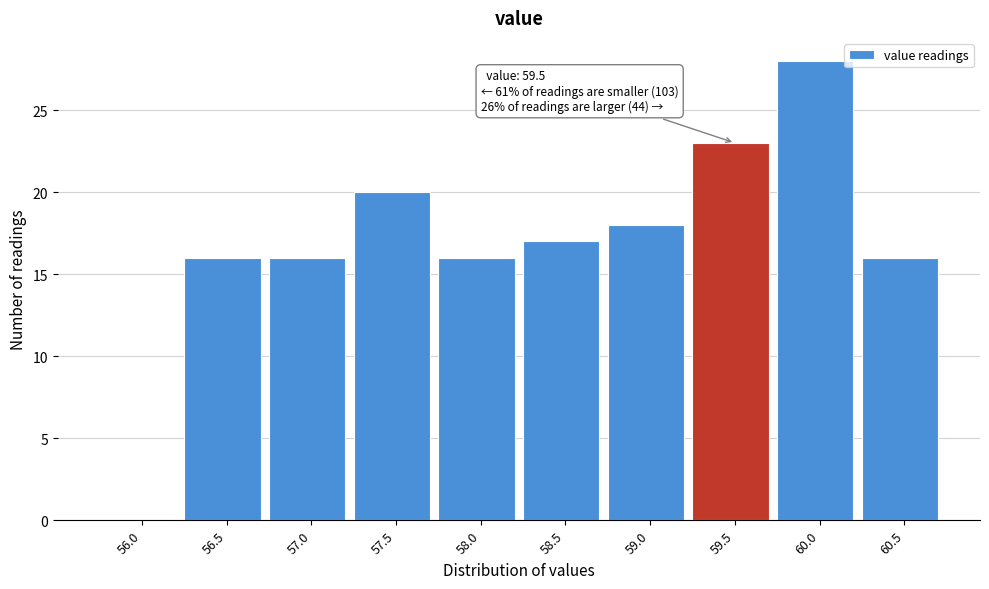

Reading right to left, what are all the values shown in this chart?

60.5=16	60.0=28	59.5=23	59.0=18	58.5=17	58.0=16	57.5=20	57.0=16	56.5=16	56.0=0